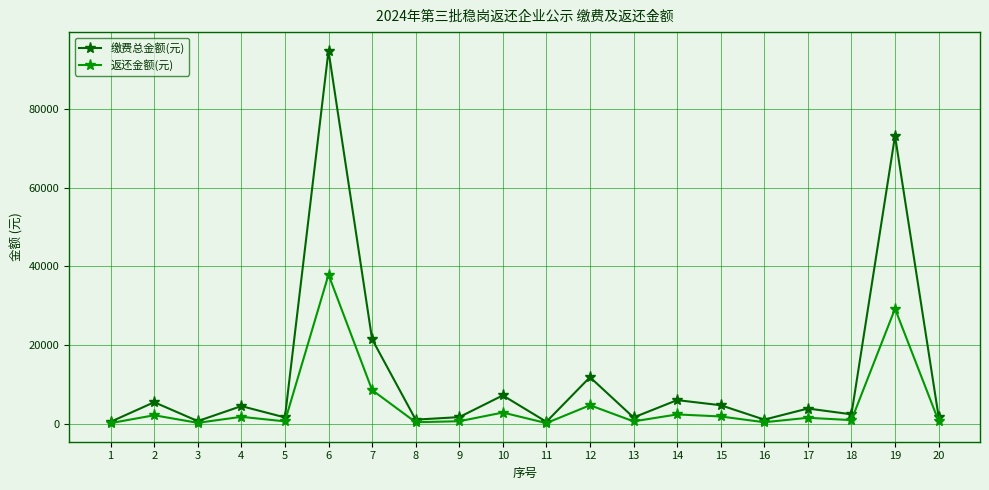

Count the number of data series in this chart.

2